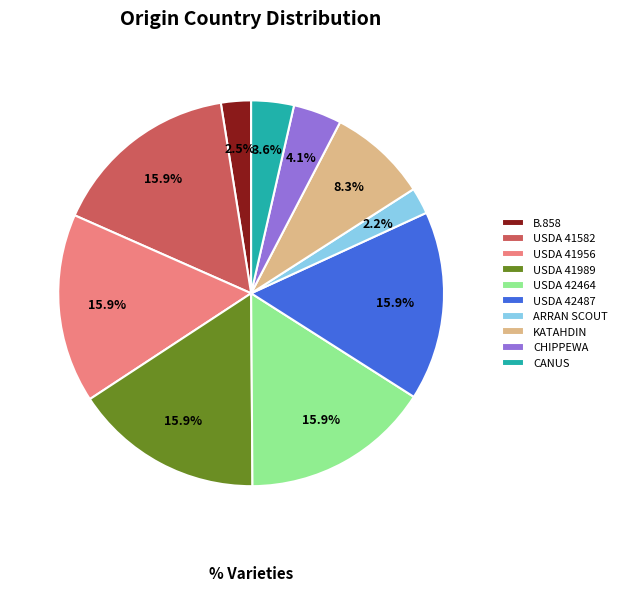

How much of the chart is everything except USDA 41989?

84.1%